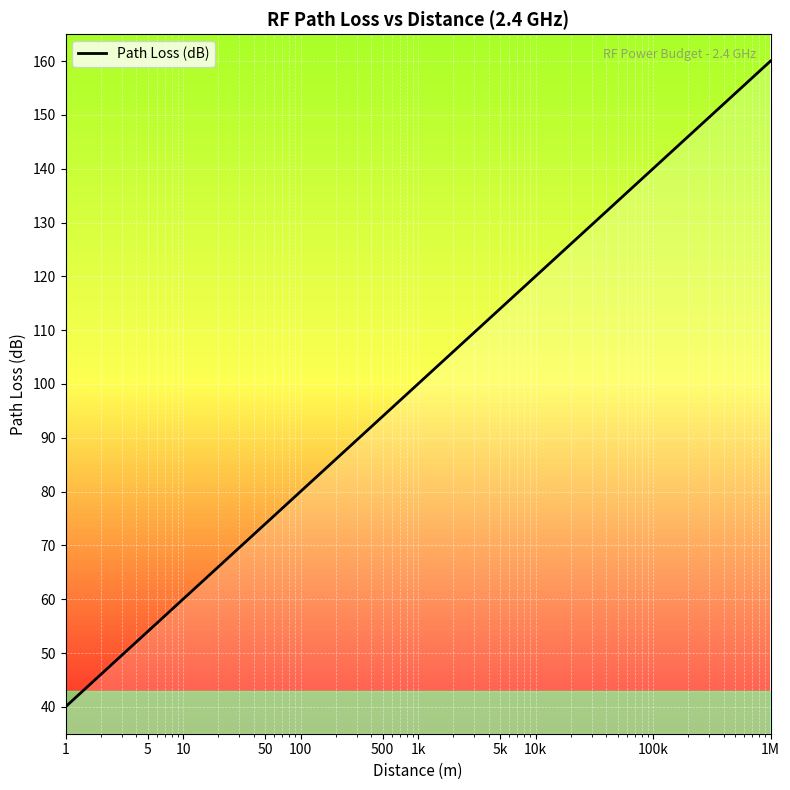

What is the minimum value shown in the chart?

40.0